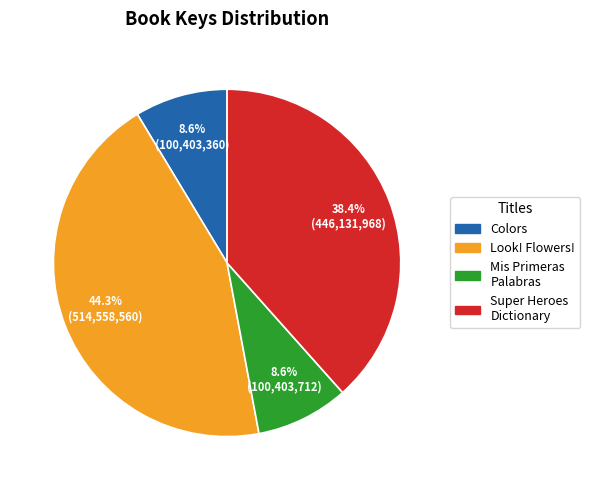

Is there any slice that represents more than half of the pie?

No